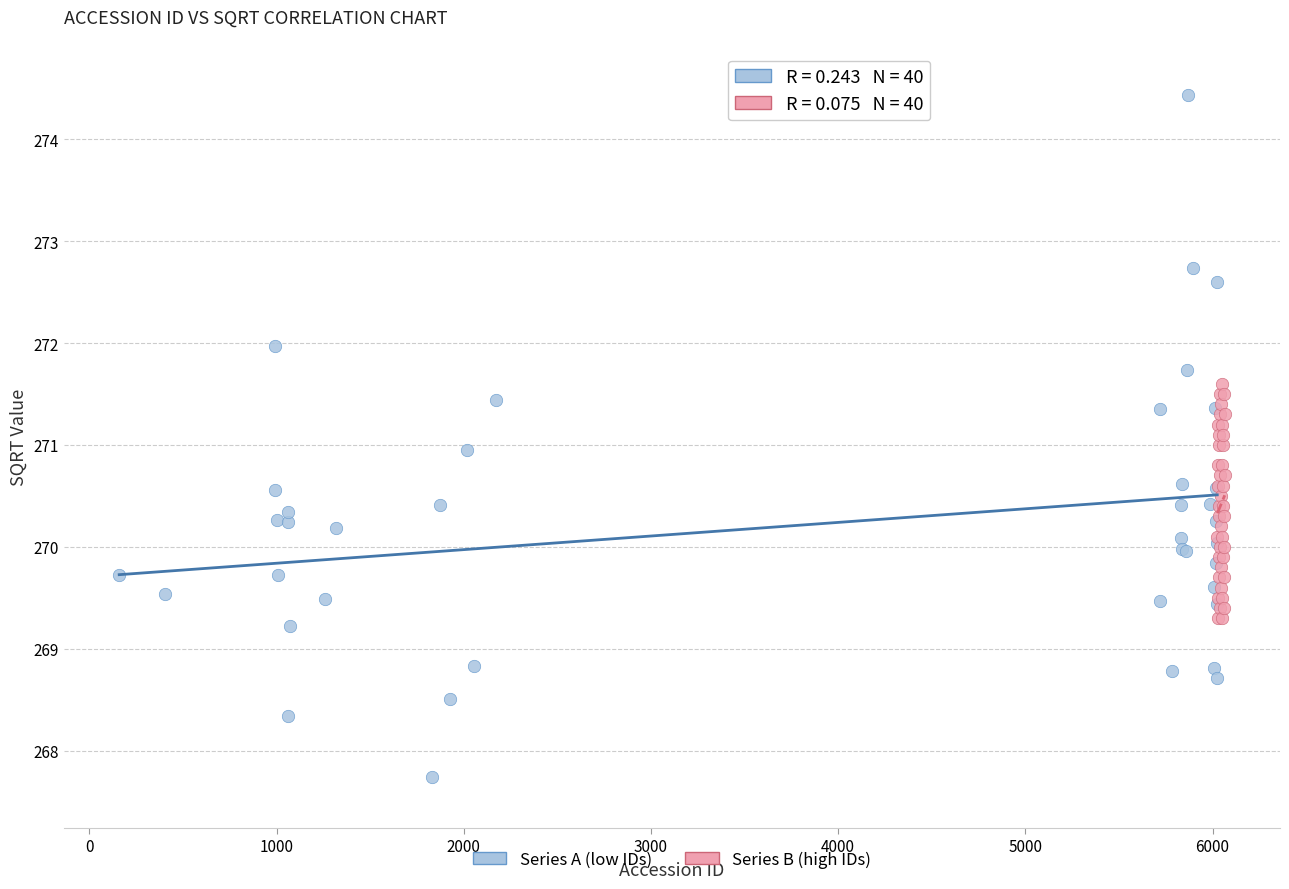

Which series has the widest spread of Y values?

Series A (low IDs)